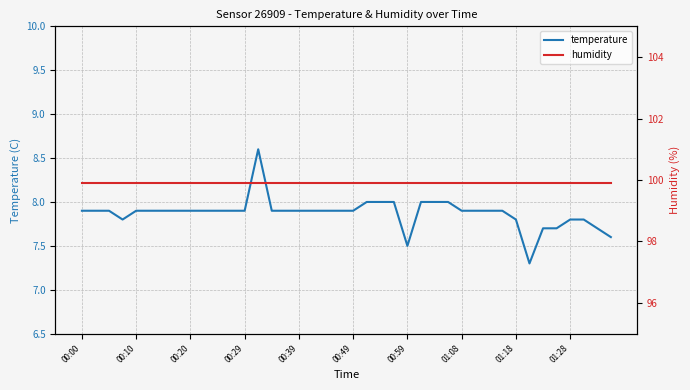

What are all the series names shown in the legend?

temperature, humidity